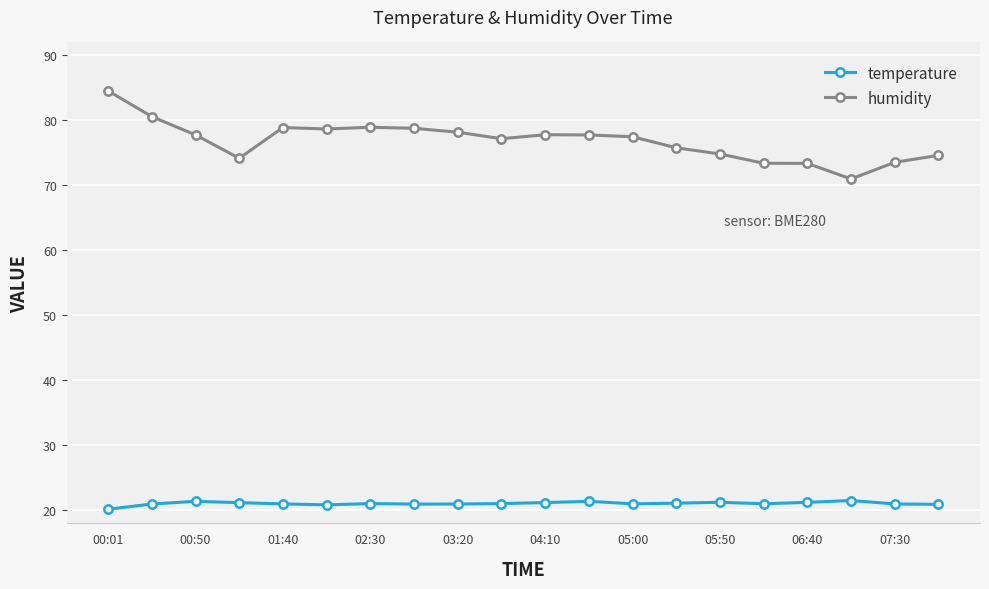

List the series in order of their peak value, lowest first.

temperature, humidity